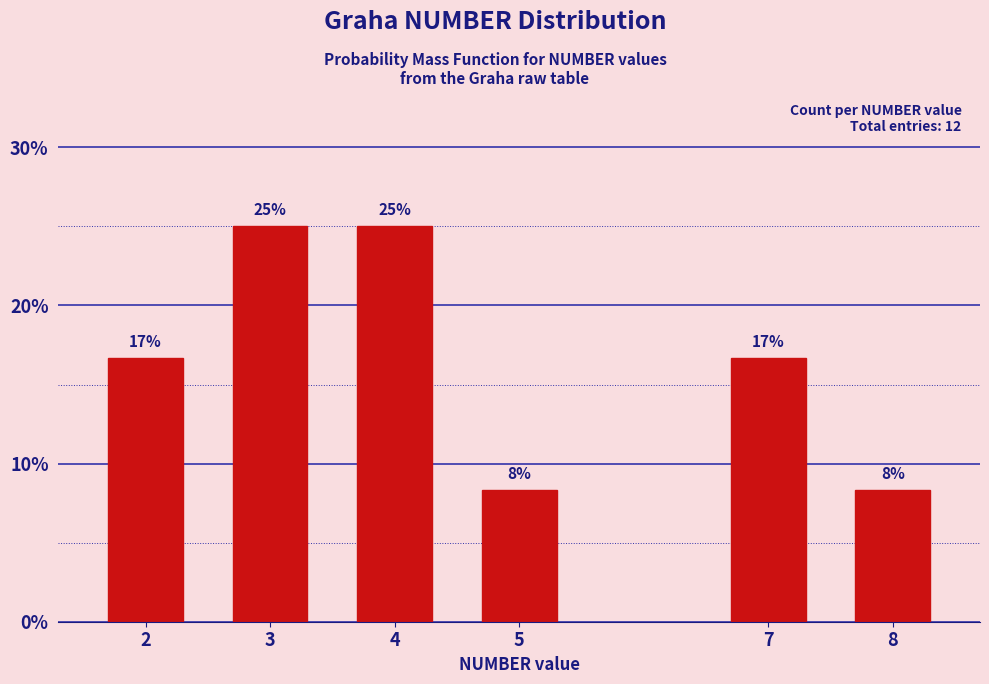

Does the chart contain any negative values?

No